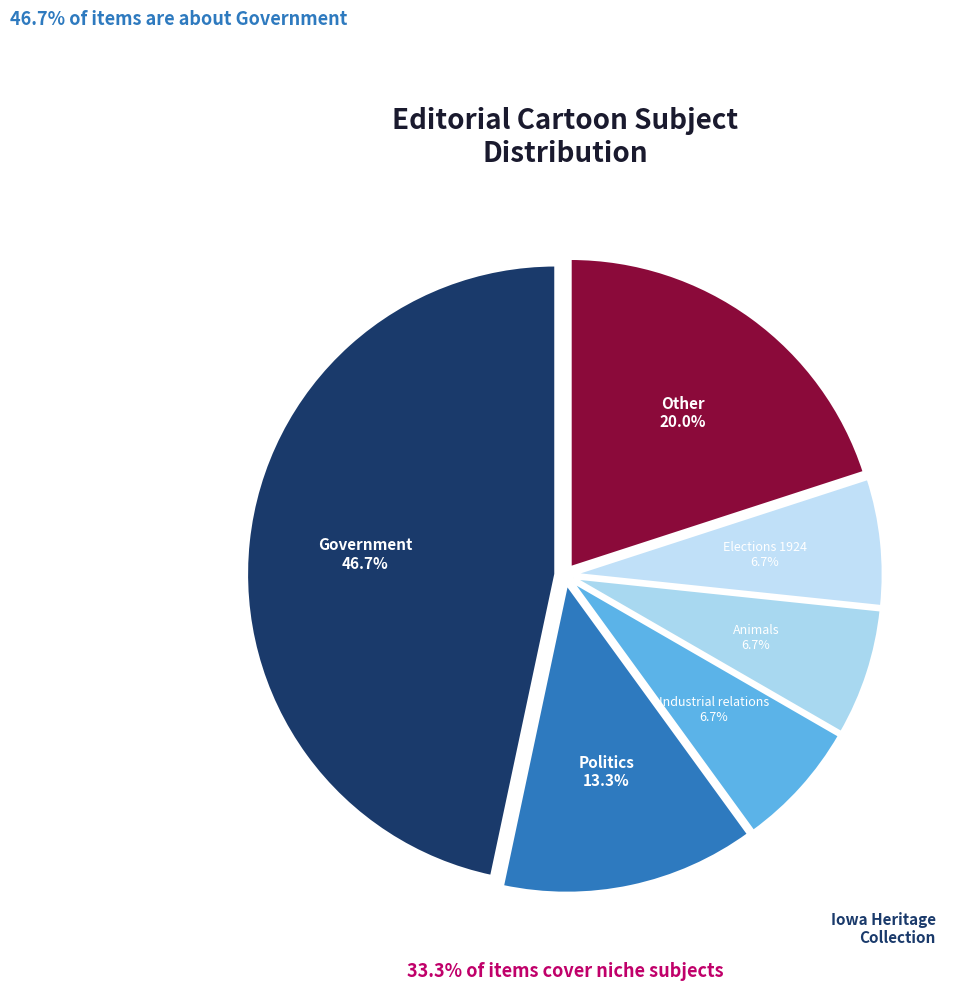

How many segments does this pie chart have?

6